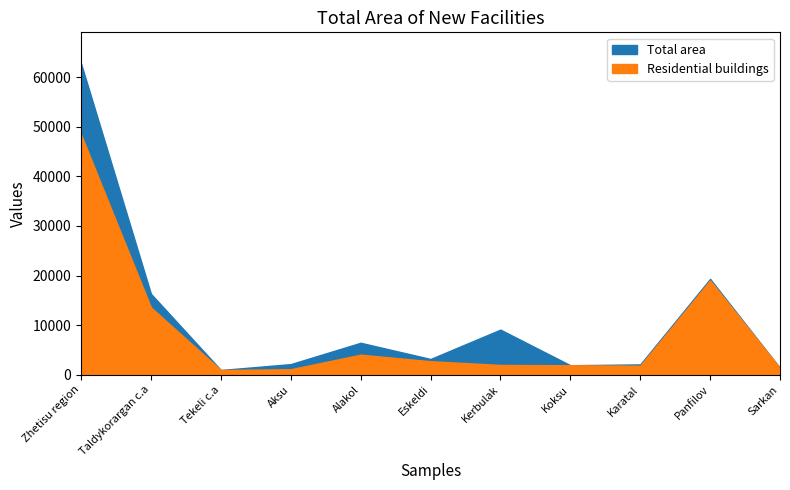

Reading right to left, what are all the values shown in this chart?

Total area: Sarkan=1347	Panfilov=19322	Karatal=2074	Koksu=1911	Kerbulak=9092	Eskeldi=3170	Alakol=6440	Aksu=2136	Tekeli c.a=949	Taldykorargan c.a=16318	Zhetisu region=62759
Residential buildings: Sarkan=1347	Panfilov=19006	Karatal=1815	Koksu=1911	Kerbulak=1972	Eskeldi=2724	Alakol=4039	Aksu=1106	Tekeli c.a=949	Taldykorargan c.a=13579	Zhetisu region=48448